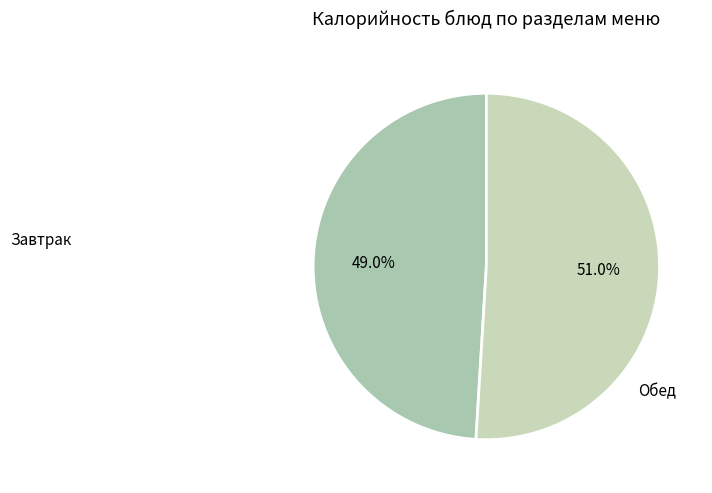

Is there a majority slice in this chart?

Yes